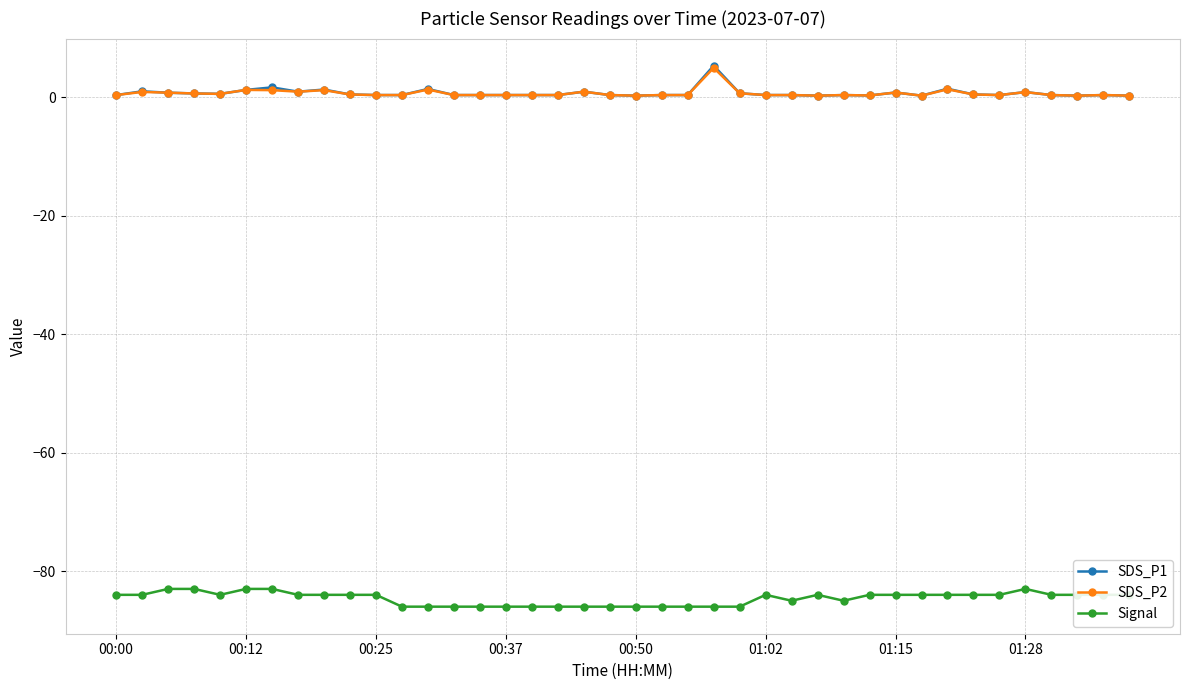

Count the number of data series in this chart.

3